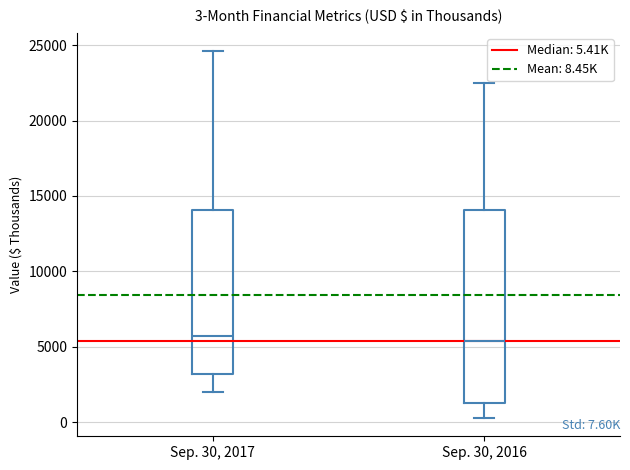

Which box is the tallest, from its lower edge to its upper edge?

Sep. 30, 2016